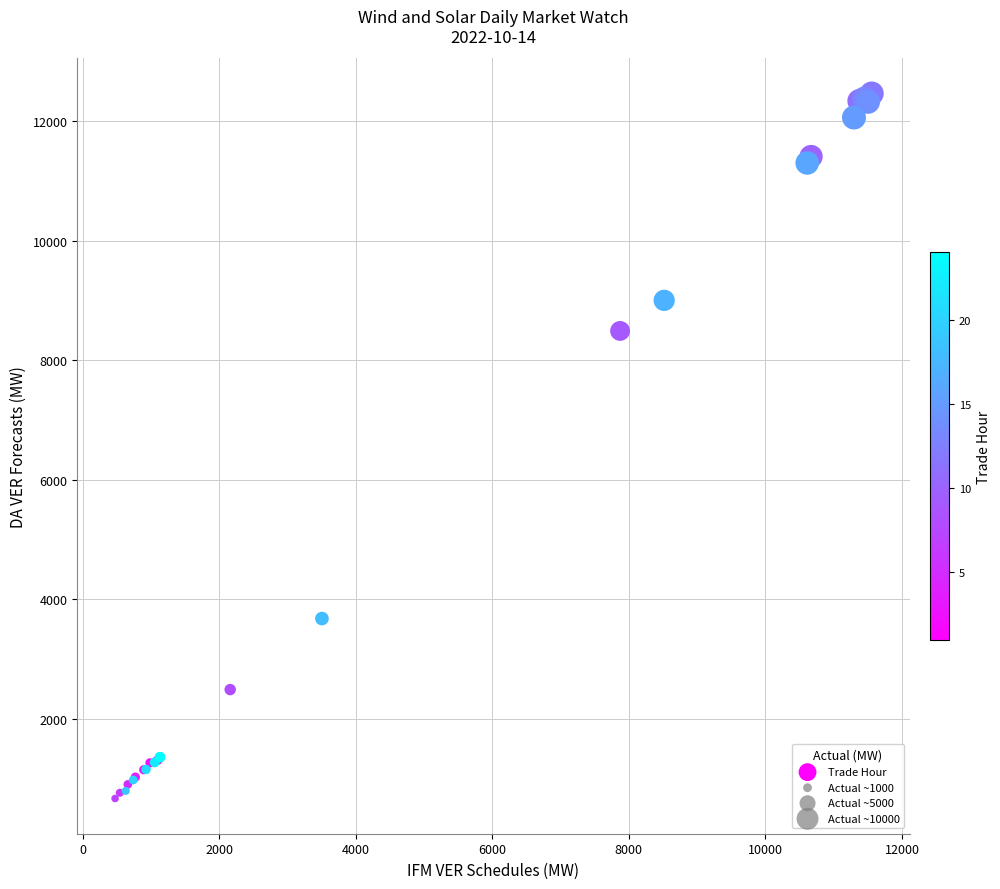

What Y value in the scatter plot is closest to 6566?

8492.9